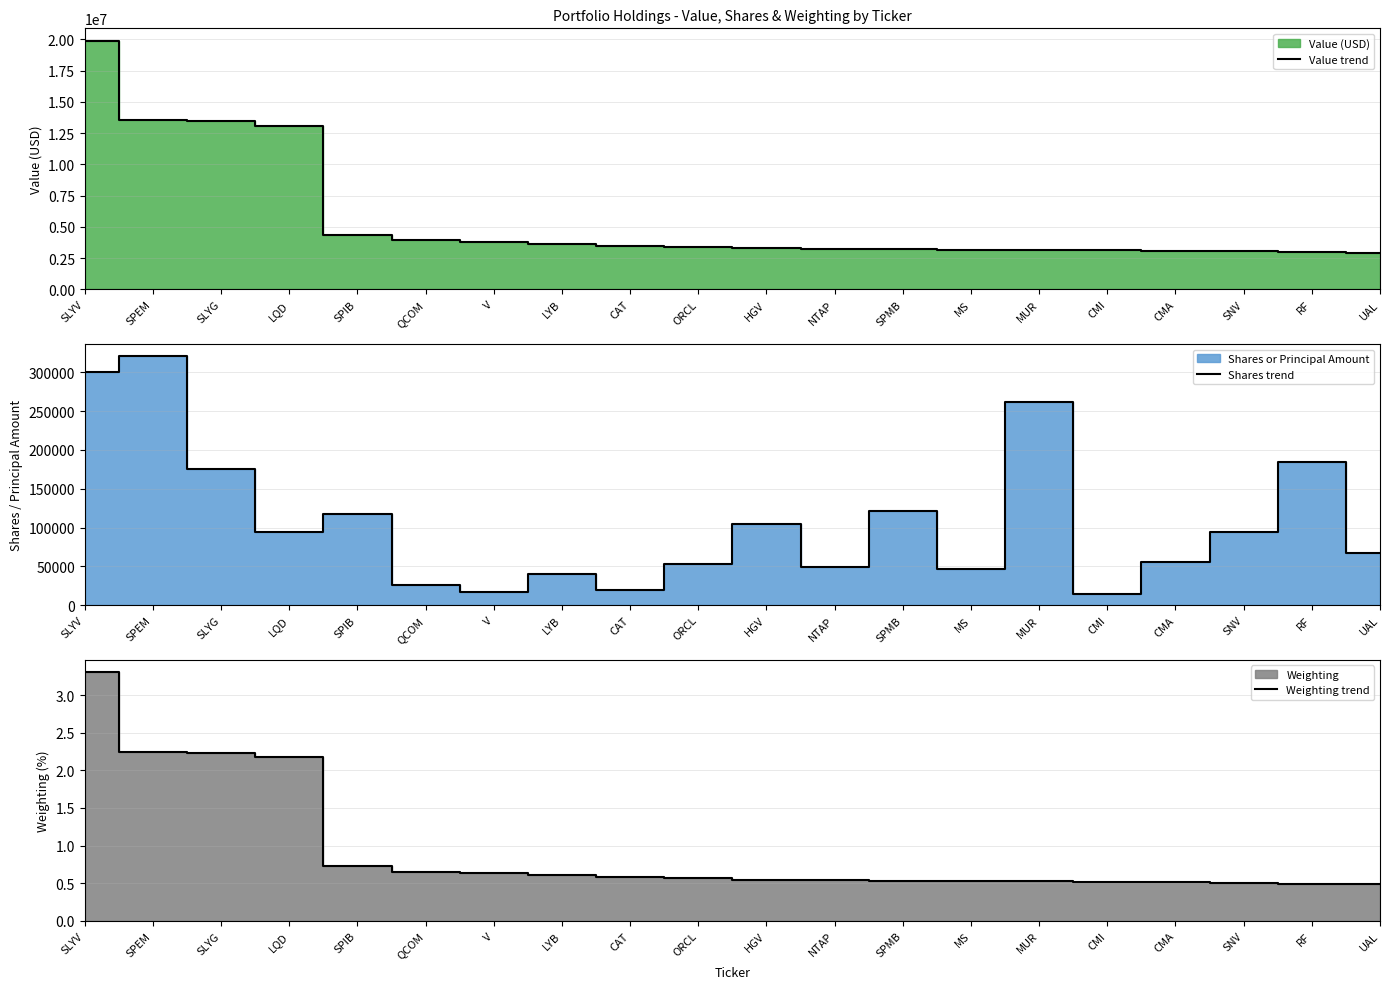

How many interior local peaks does the Shares trend series have?

7